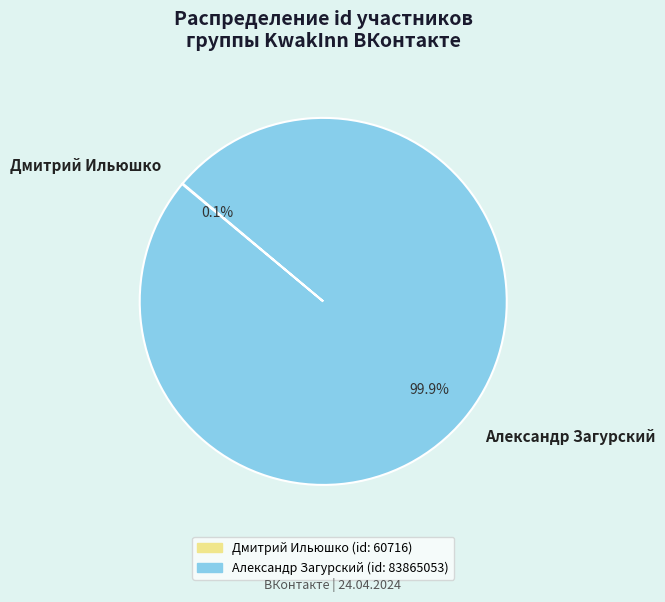

Does any single category account for the majority?

Yes